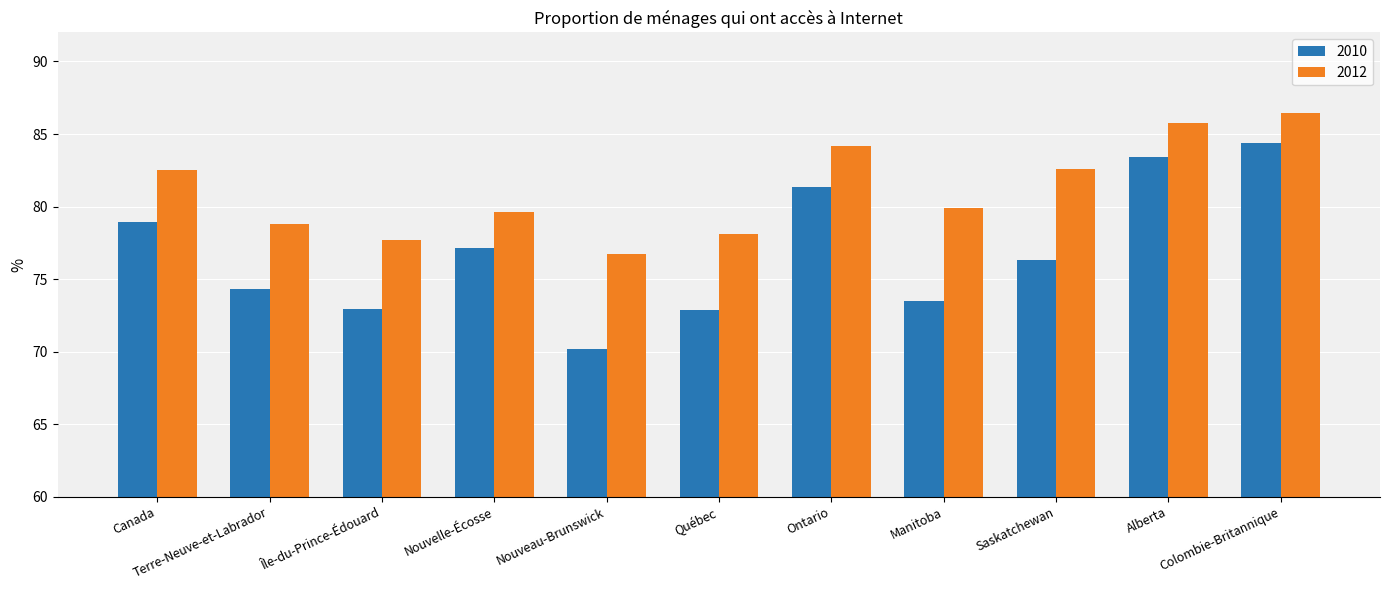

At Terre-Neuve-et-Labrador, list the series in order from smallest to largest.

2010, 2012